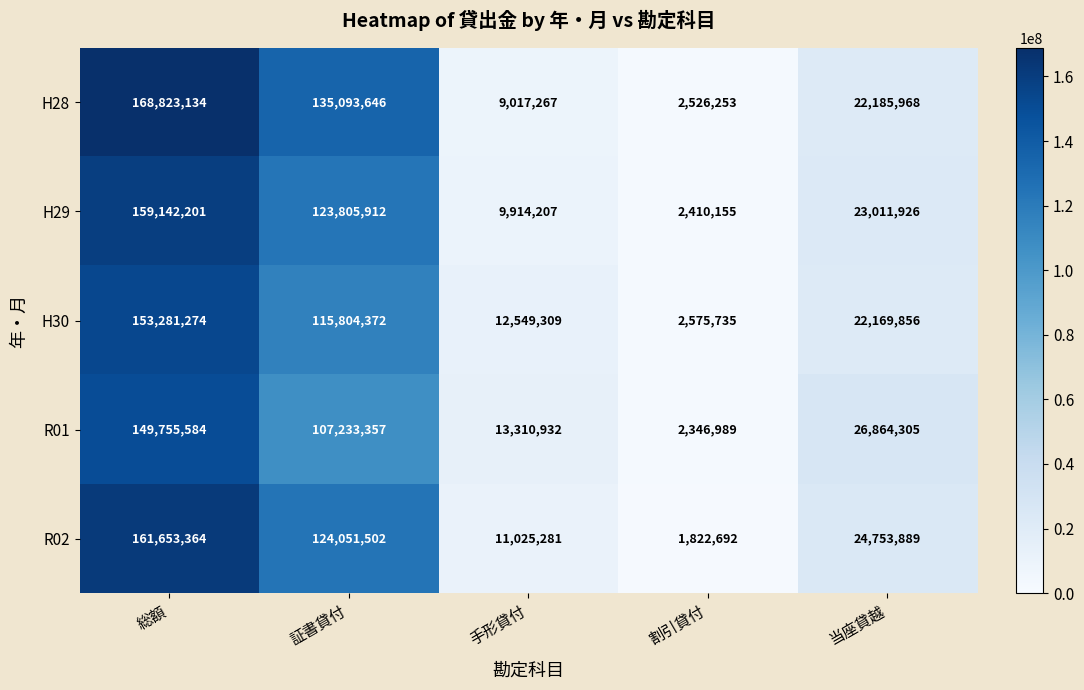

Where is H28 nearest to the value 85674693?

証書貸付